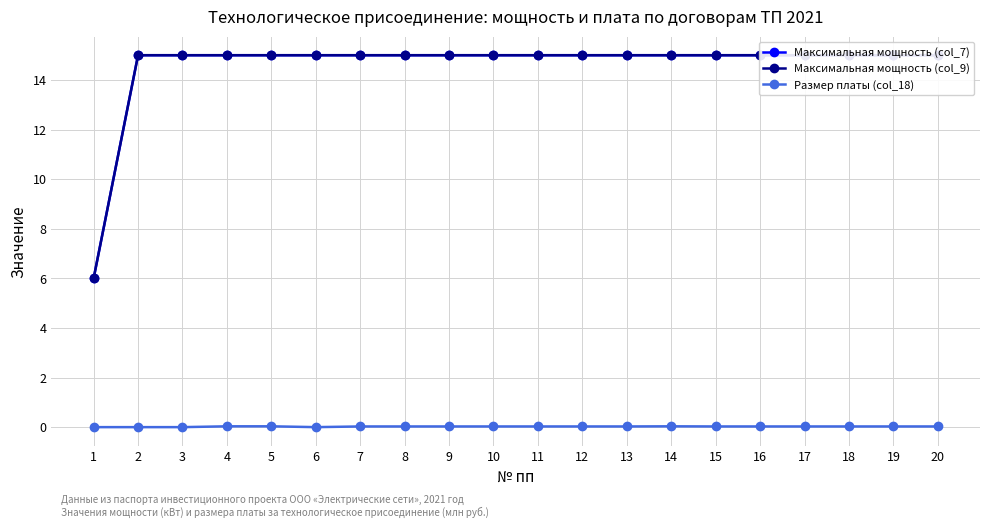

Which category has the highest value in the Максимальная мощность (col_9) series?

2